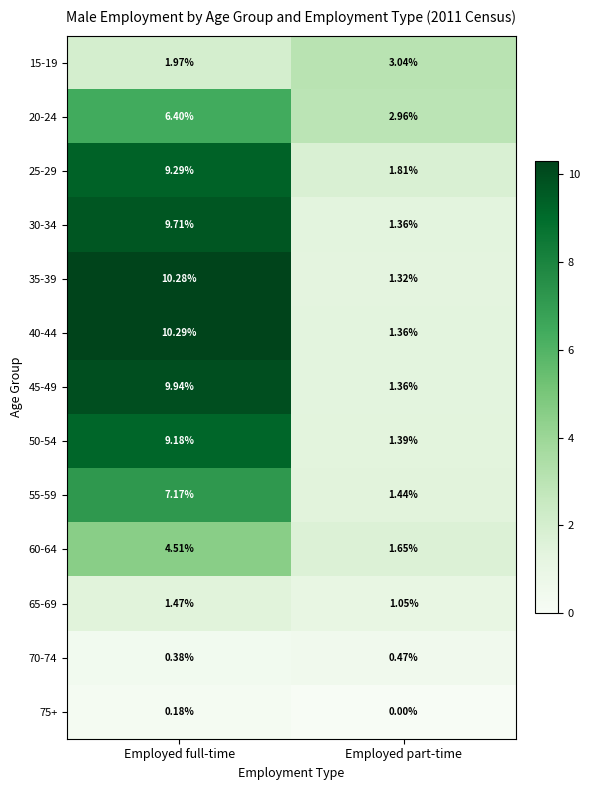

Is the value of 15-19 at Employed full-time greater than the value of 40-44 at Employed full-time?

No